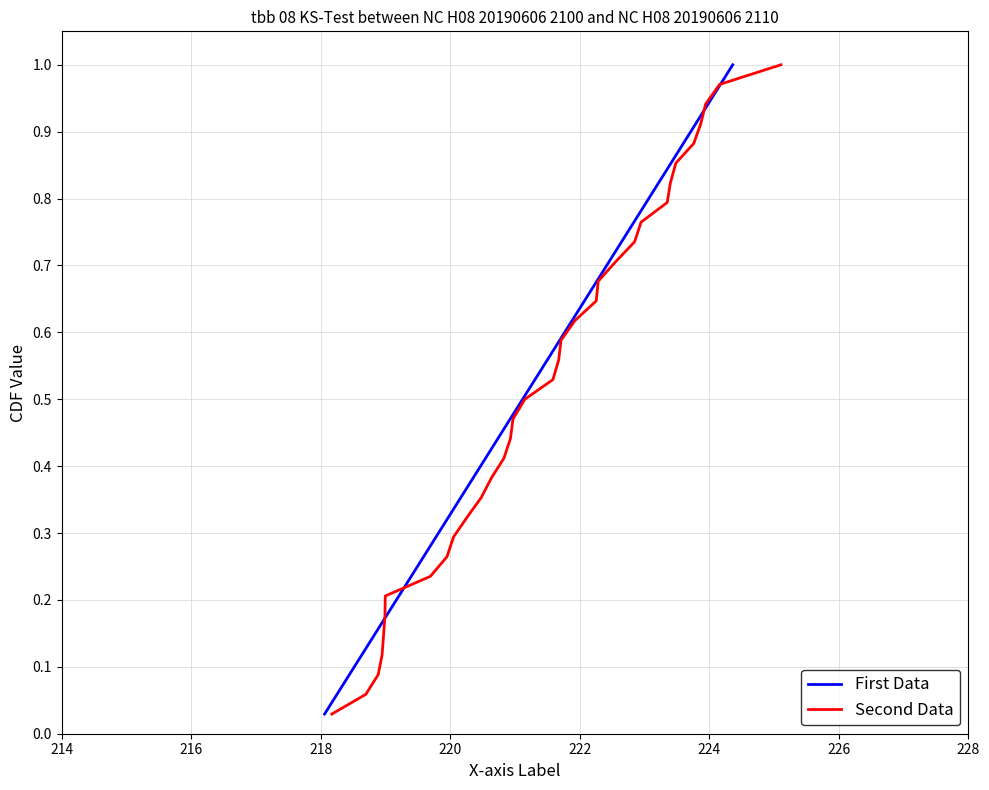

The value of First Data at 21 is 0.3. True or false?

False